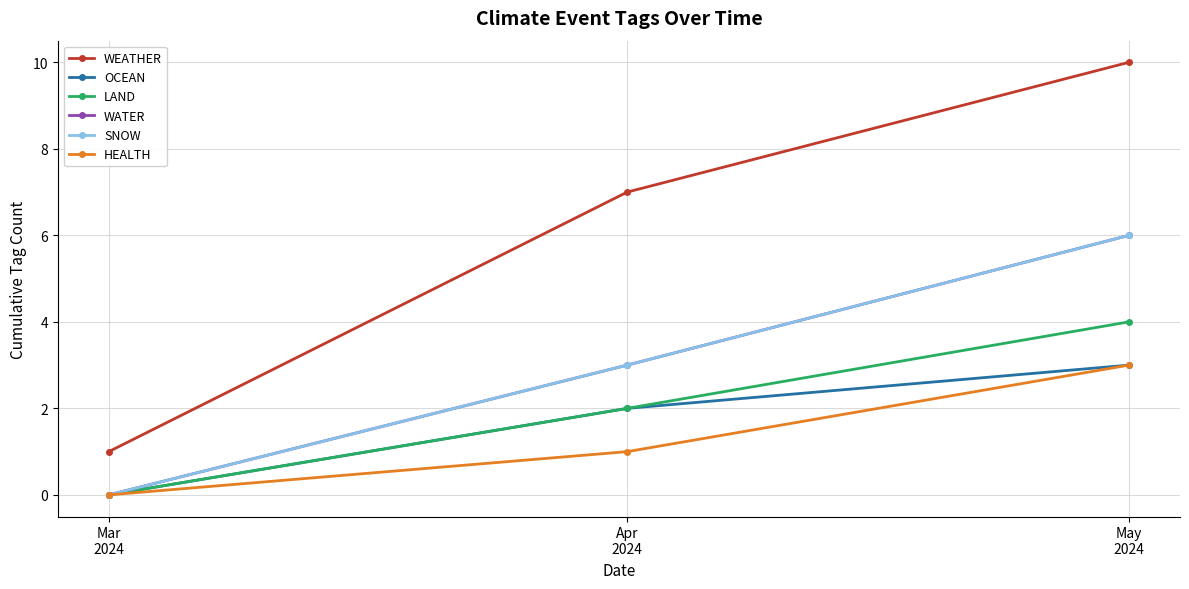

What is the total value across all series at Apr
2024?

18